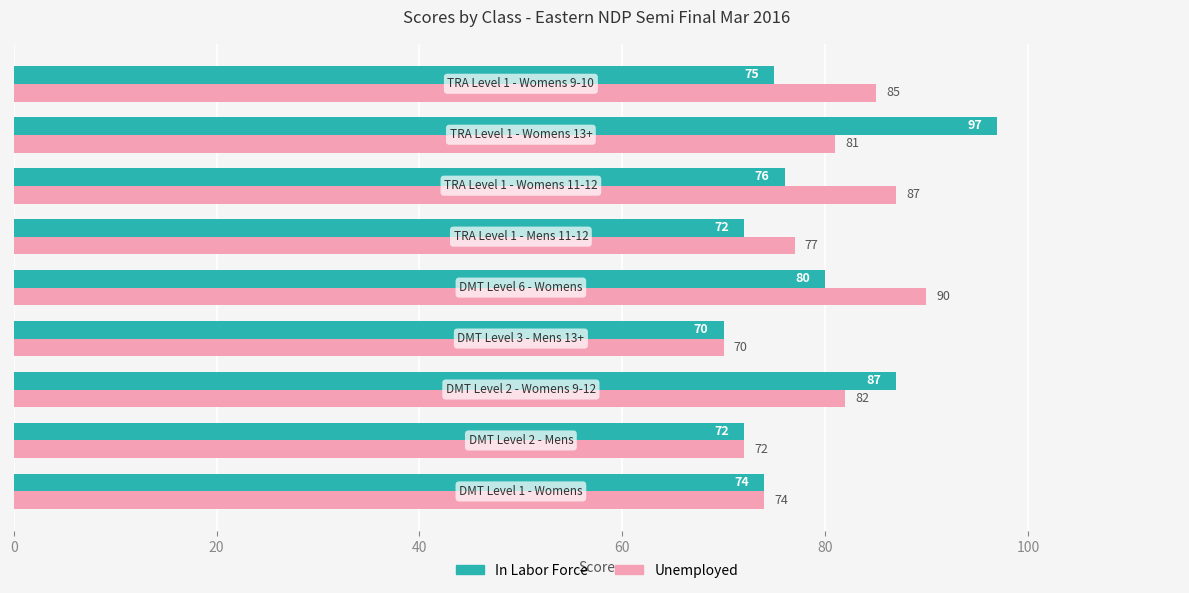

What is the sum of all In Labor Force values?

703